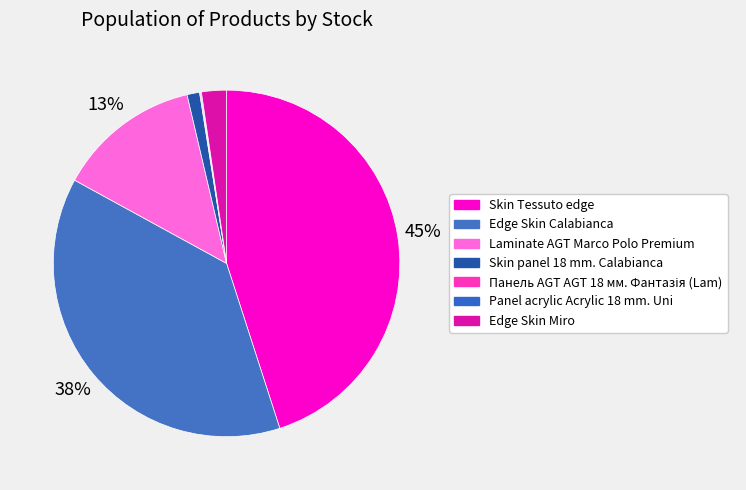

To the nearest percent, what portion does Laminate AGT Marco Polo Premium represent?

13%